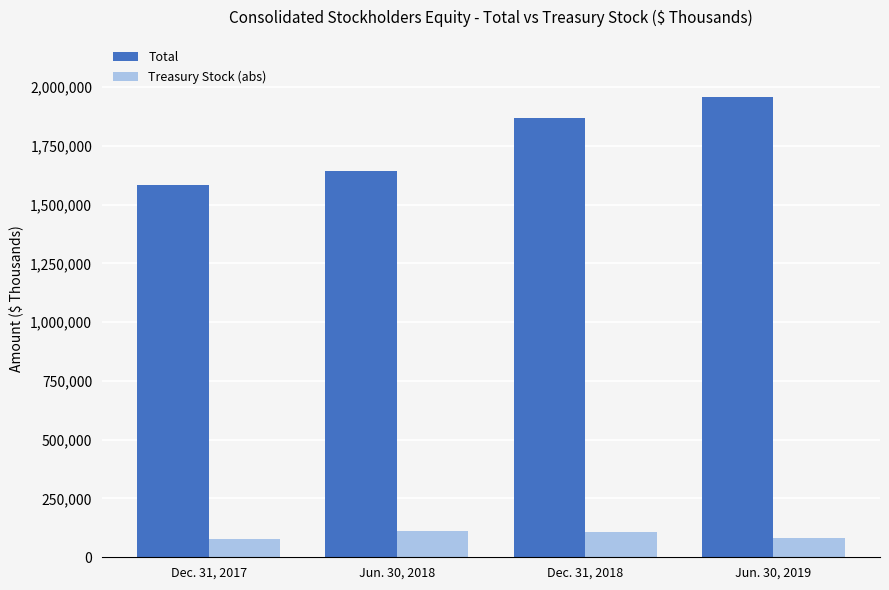

Rank the series at Jun. 30, 2019 from lowest to highest value.

Treasury Stock (abs), Total